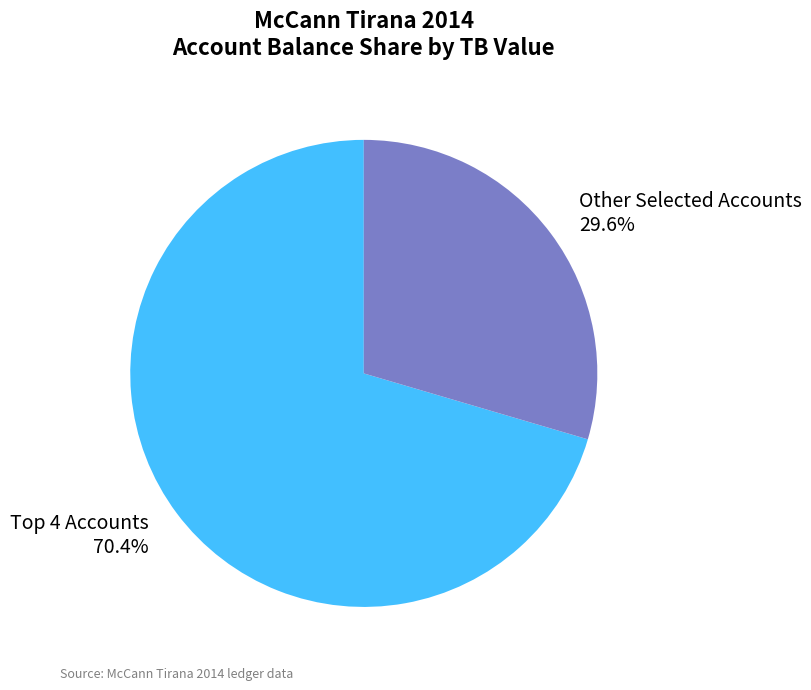

What is the largest slice in the pie chart?

Top 4 Accounts 70.4%